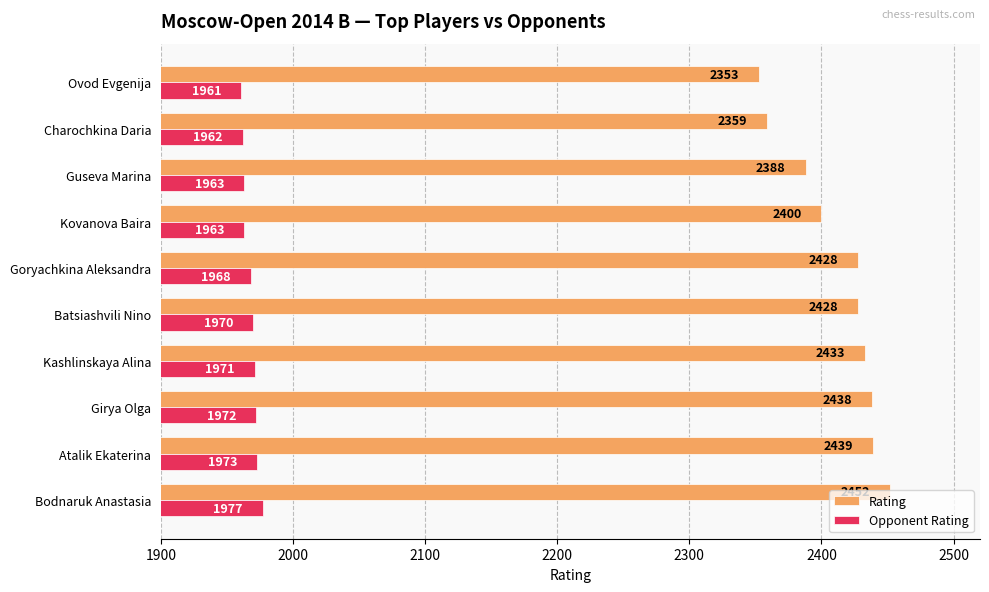

At which category is the sum across all series the highest?

Bodnaruk Anastasia